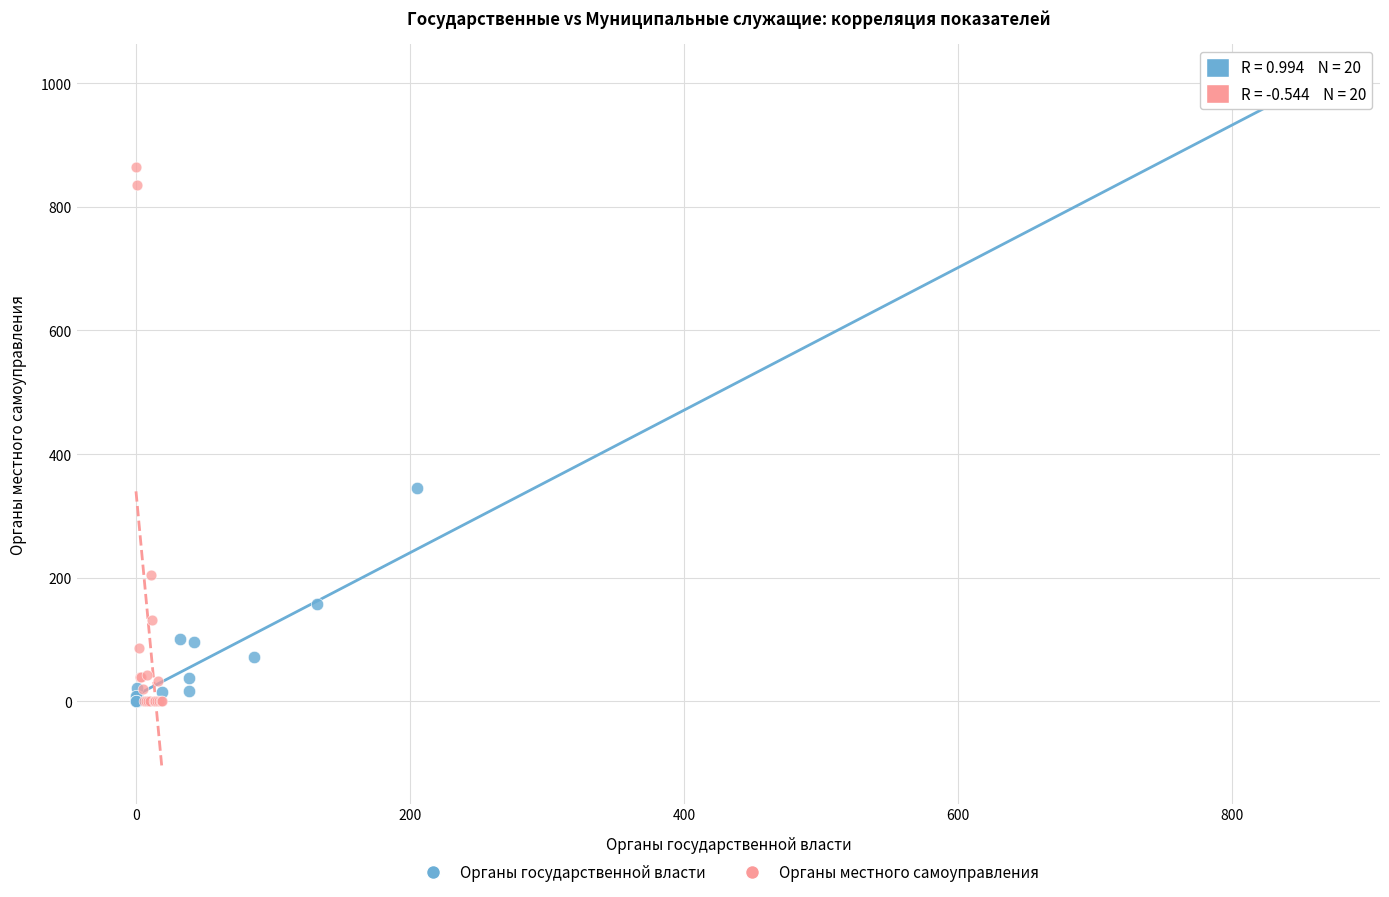

Which series reaches the maximum Y coordinate?

Органы государственной власти